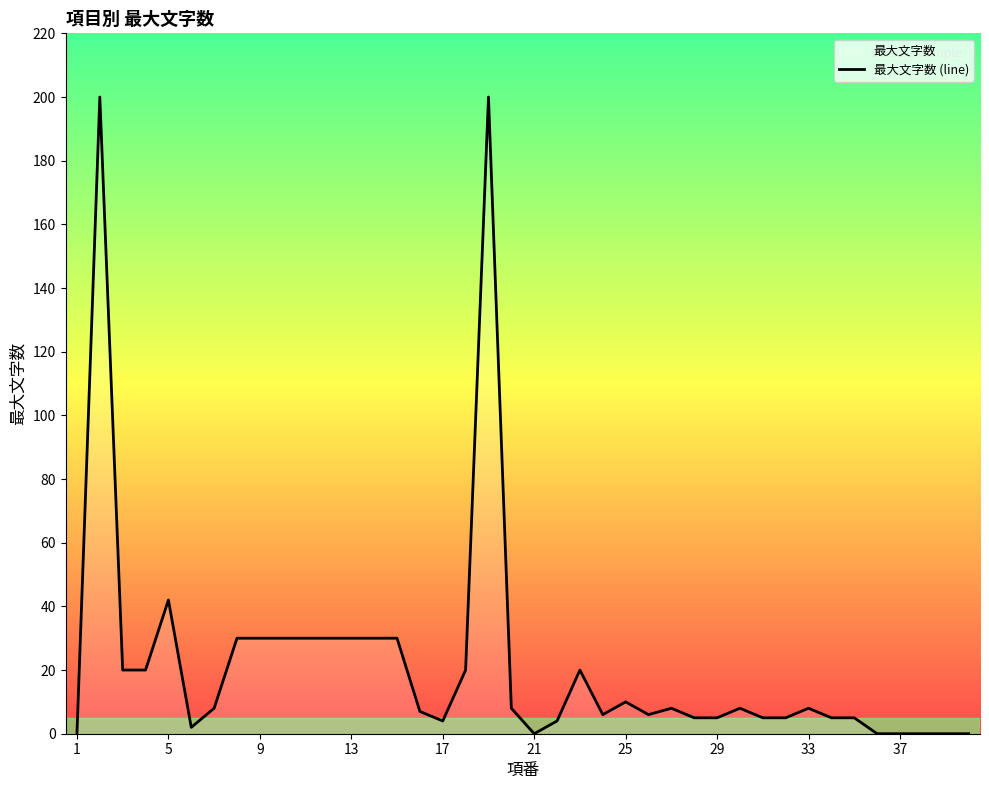

The value at 9 is 30. True or false?

True